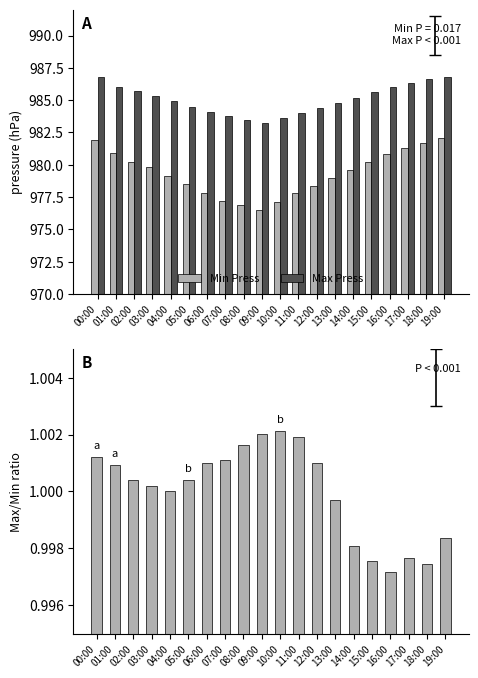

Reading left to right, what are all the values shown in this chart?

Min Press: 00:00=981.9	01:00=980.9	02:00=980.2	03:00=979.8	04:00=979.1	05:00=978.5	06:00=977.8	07:00=977.2	08:00=976.9	09:00=976.5	10:00=977.1	11:00=977.8	12:00=978.4	13:00=979.0	14:00=979.6	15:00=980.2	16:00=980.8	17:00=981.3	18:00=981.7	19:00=982.1
Max Press: 00:00=986.8	01:00=986.0	02:00=985.7	03:00=985.3	04:00=984.9	05:00=984.5	06:00=984.1	07:00=983.8	08:00=983.5	09:00=983.2	10:00=983.6	11:00=984.0	12:00=984.4	13:00=984.8	14:00=985.2	15:00=985.6	16:00=986.0	17:00=986.3	18:00=986.6	19:00=986.8
Press/Mean ratio: 00:00=1.0	01:00=1.0	02:00=1.0	03:00=1.0	04:00=1.0	05:00=1.0	06:00=1.0	07:00=1.0	08:00=1.0	09:00=1.0	10:00=1.0	11:00=1.0	12:00=1.0	13:00=1.0	14:00=1.0	15:00=1.0	16:00=1.0	17:00=1.0	18:00=1.0	19:00=1.0